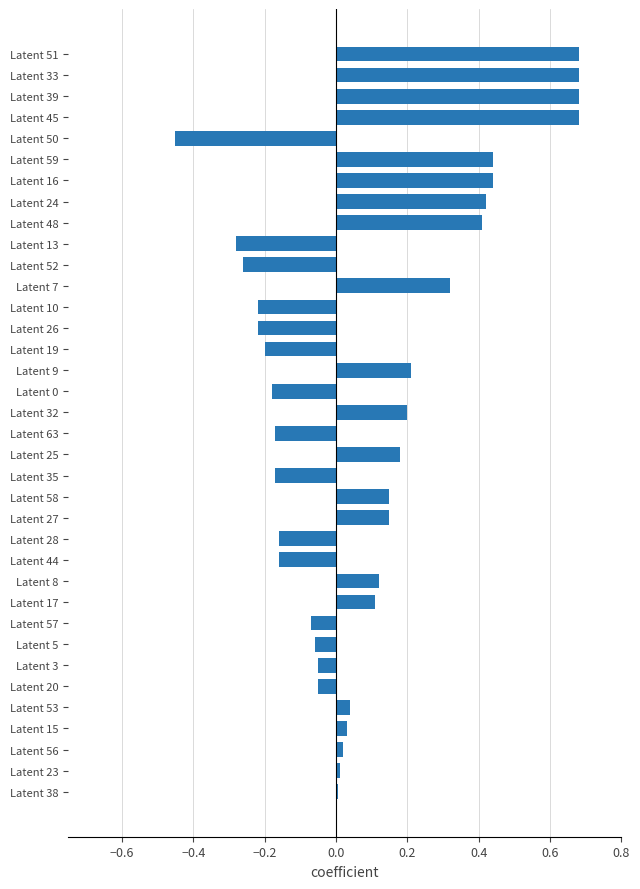

What is the label of the 30th bar from the top?

Latent 3